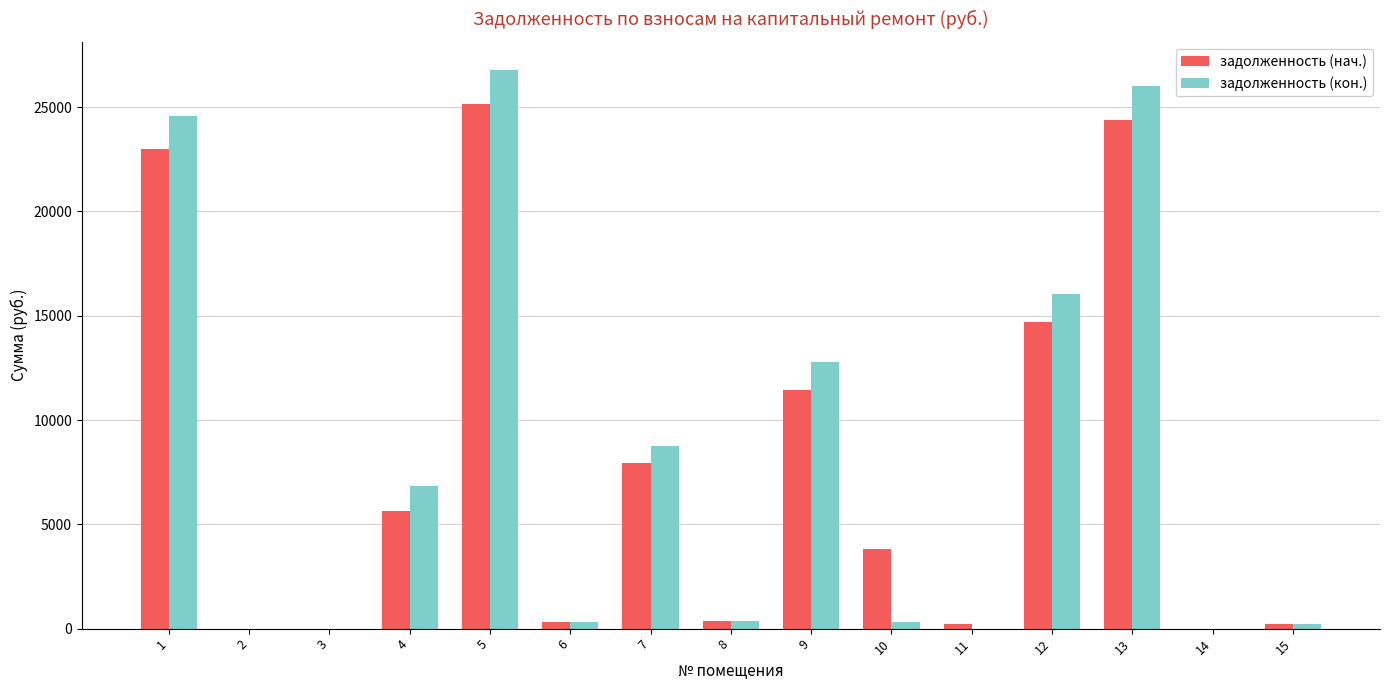

The value of задолженность (нач.) at 11 is 211.8. True or false?

True